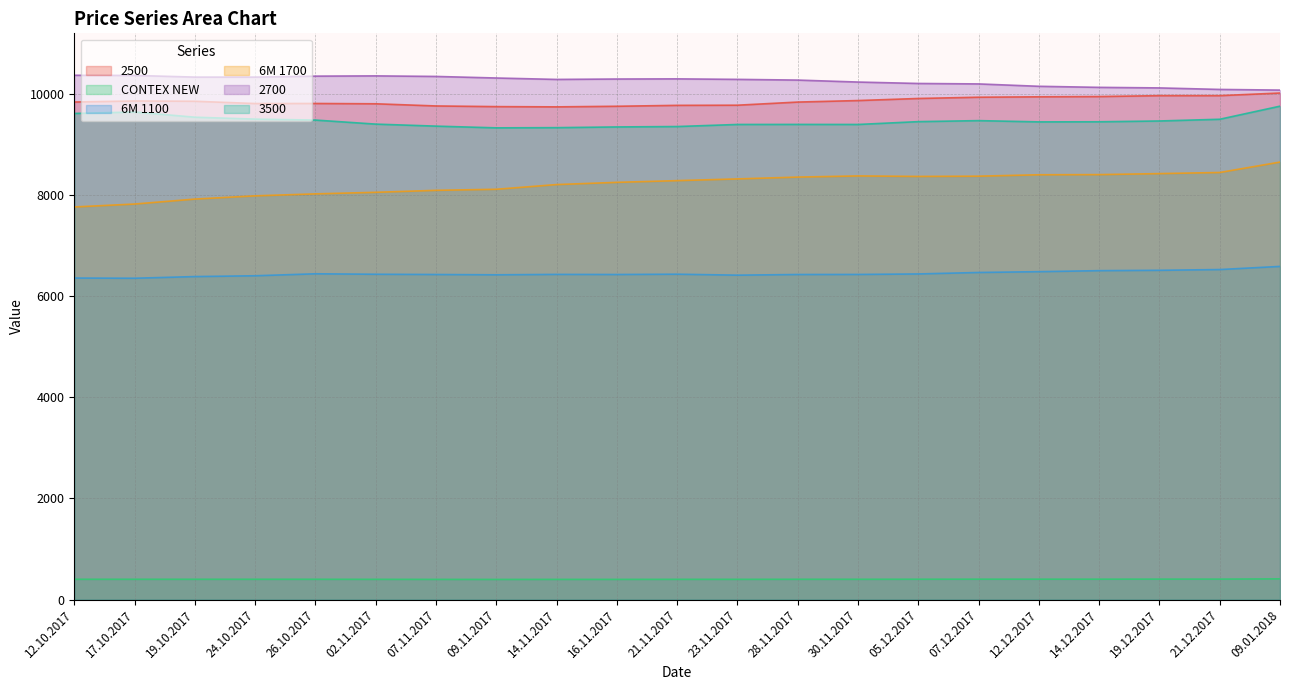

What is the difference between the 2500 values at 19.10.2017 and 14.12.2017?

93